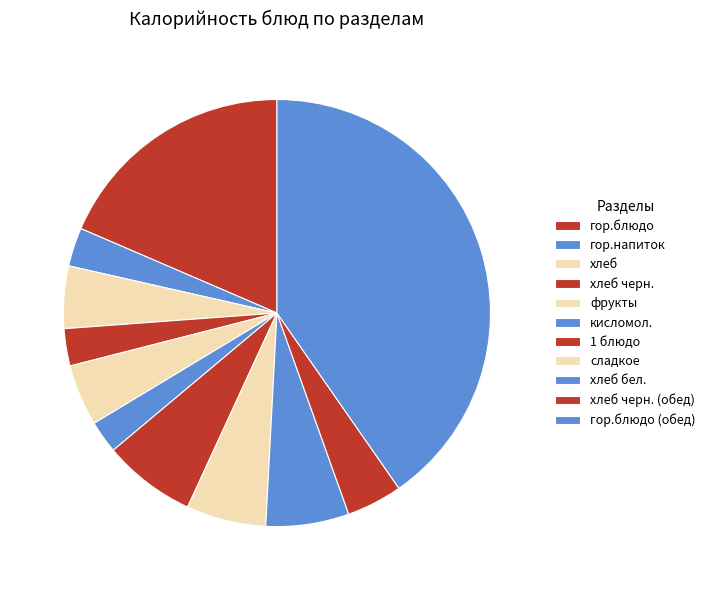

Between хлеб черн. and хлеб, which is larger?

хлеб